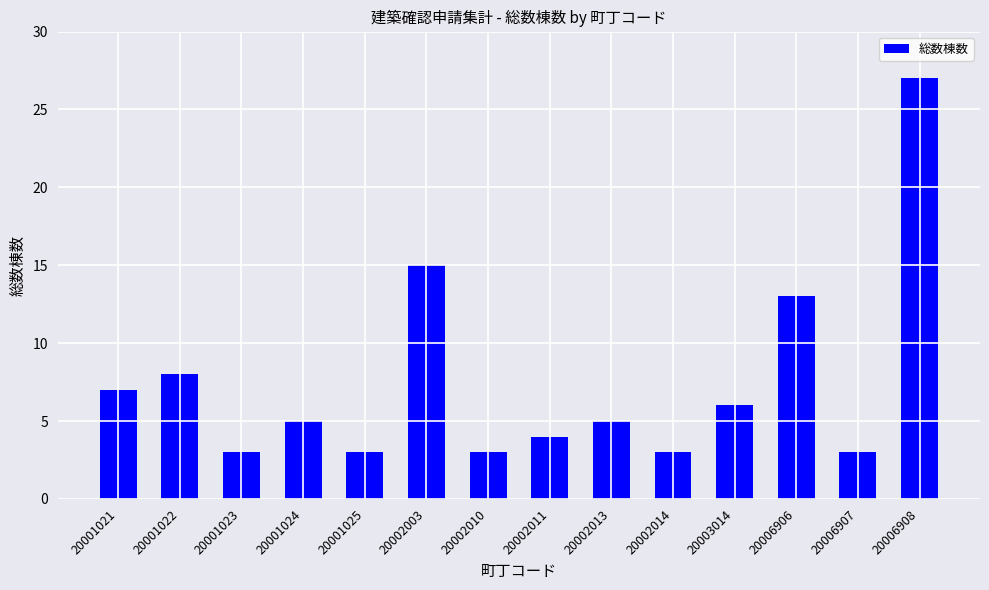

The chart shows a value of 1 at 20001025. True or false?

False